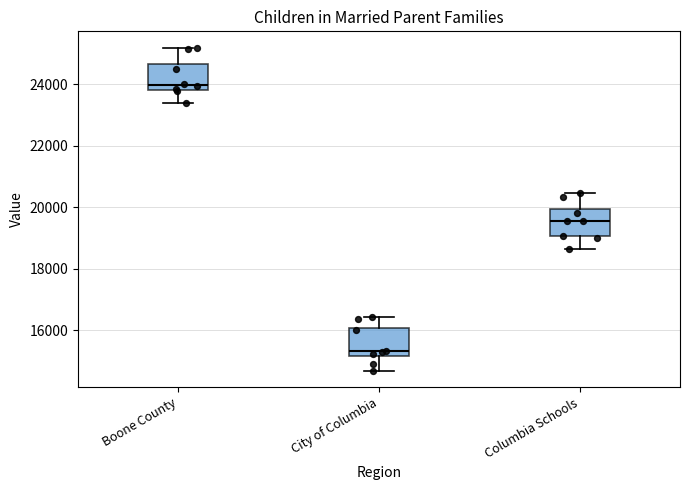

Which box has the lowest median line?

City of Columbia